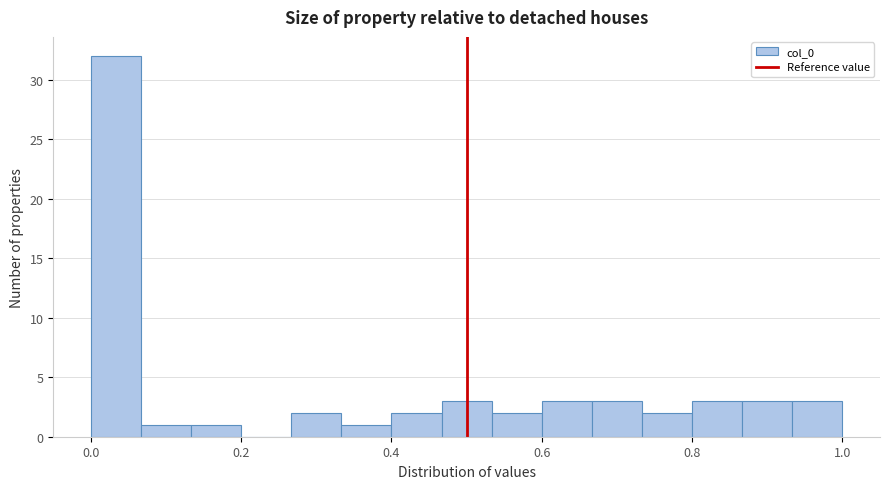

Read against the x-axis, roughly where is the centre of the tallest bar?

0.04